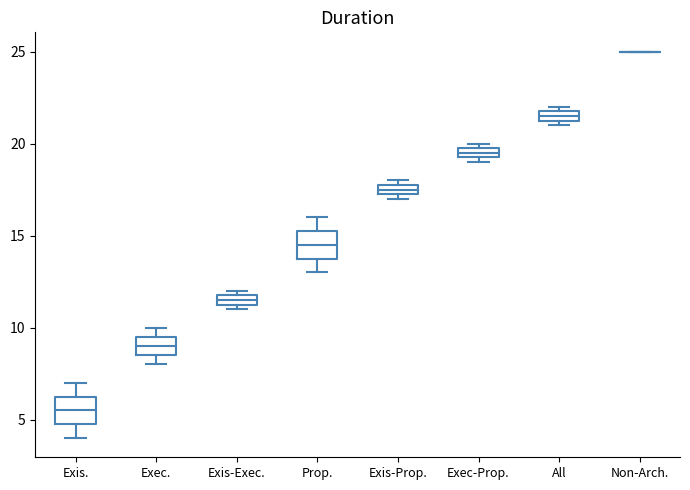

Where is the upper edge of the box for Exec. on the y-axis? The values are not printed on the chart, so give them approximately, as read against the axis.

9.5